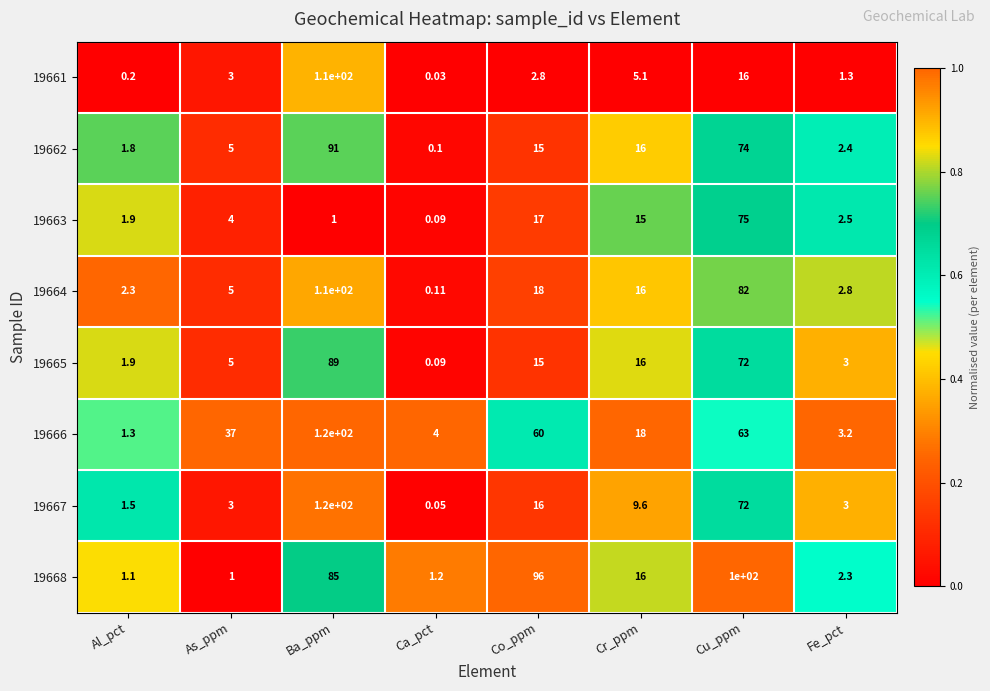

Where is 19661 nearest to the value 55?

Cu_ppm